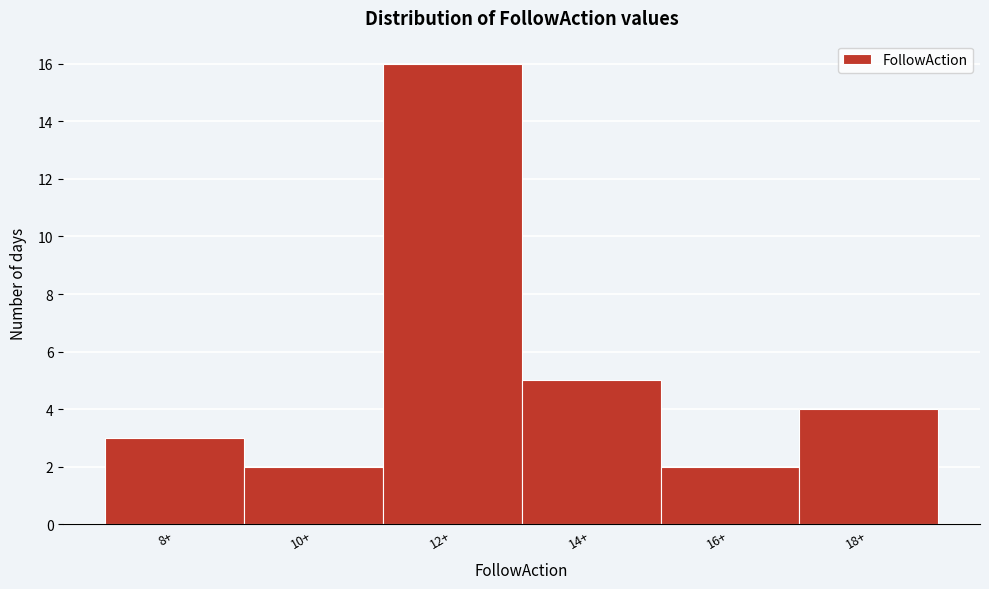

Reading right to left, list all the values displayed in this chart.

18+=4	16+=2	14+=5	12+=16	10+=2	8+=3